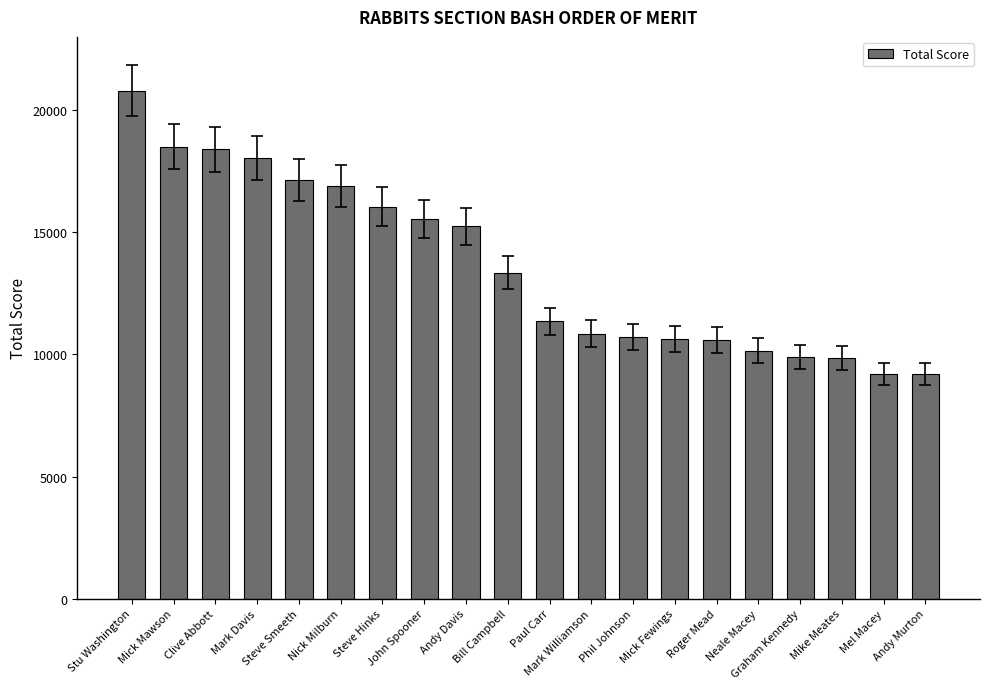

What is the value of the 6th bar from the left?

16900